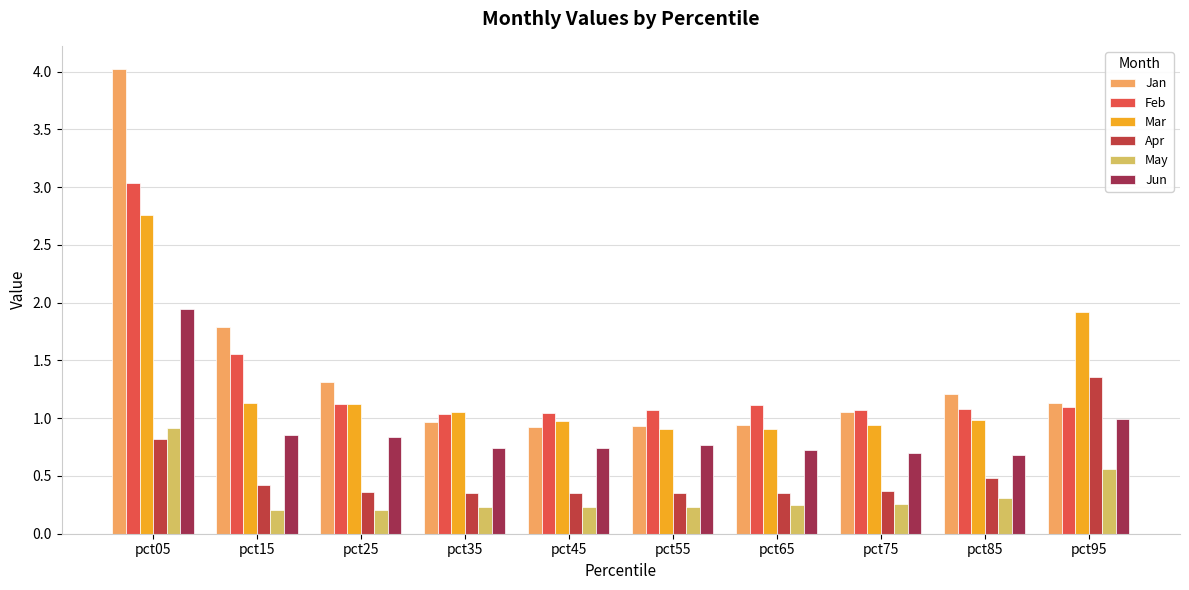

The value of May at pct65 is 0.3. True or false?

True